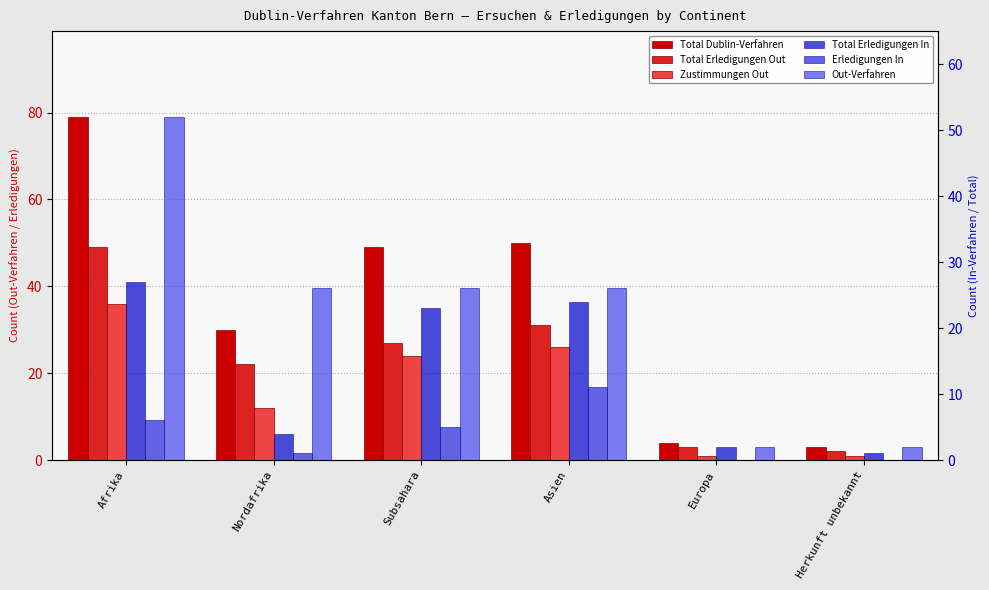

What position from the right is Asien?

3